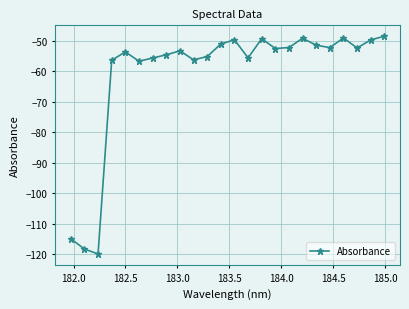

True or false: the data has more than 0 interior local peaks.

True